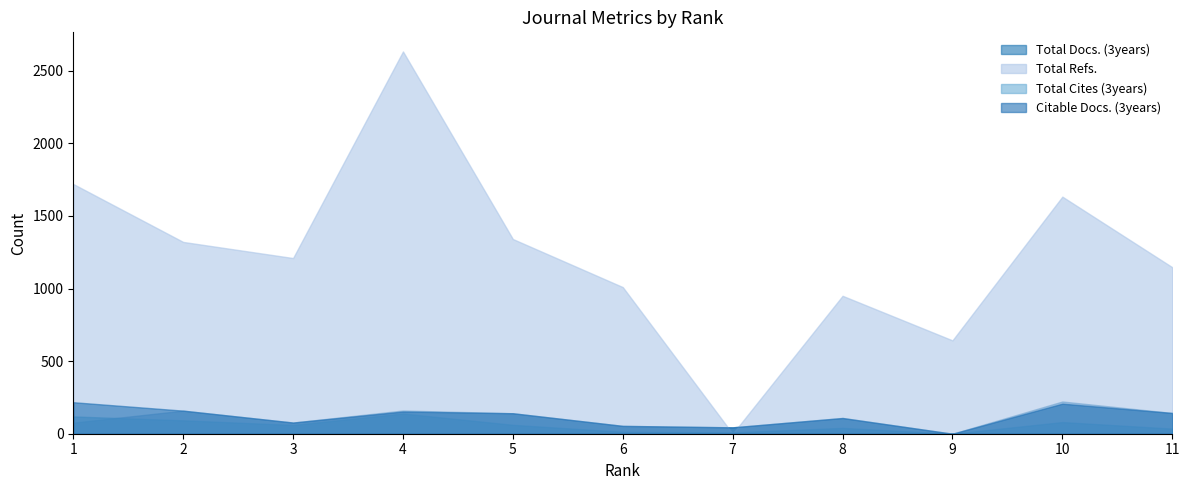

At which category does Citable Docs. (3years) reach its first local valley?

3